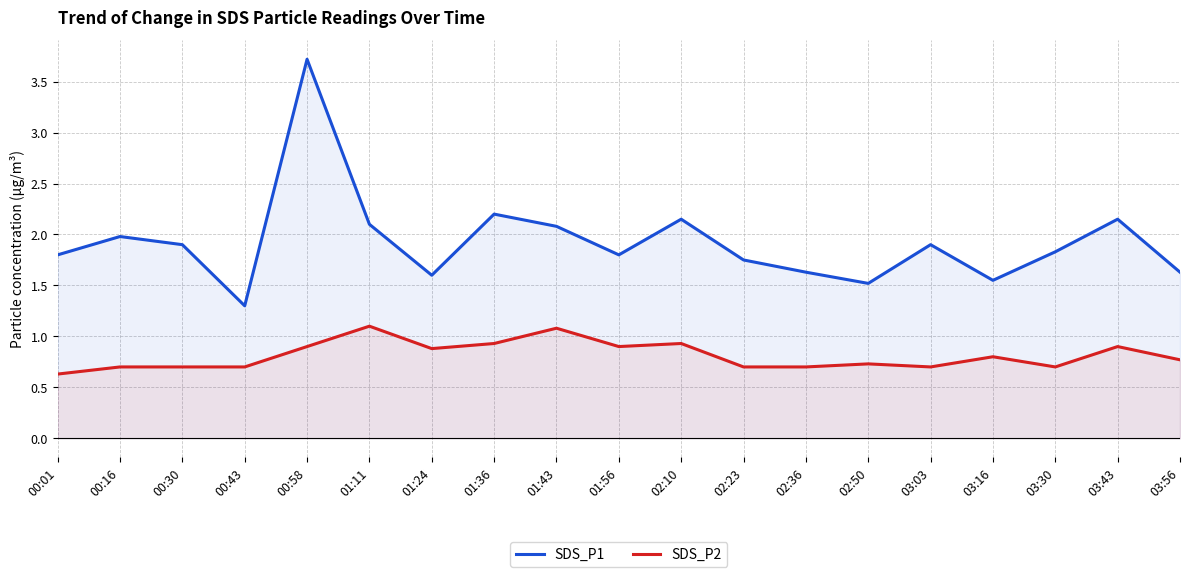

What is the label of the 5th point from the right?

03:03